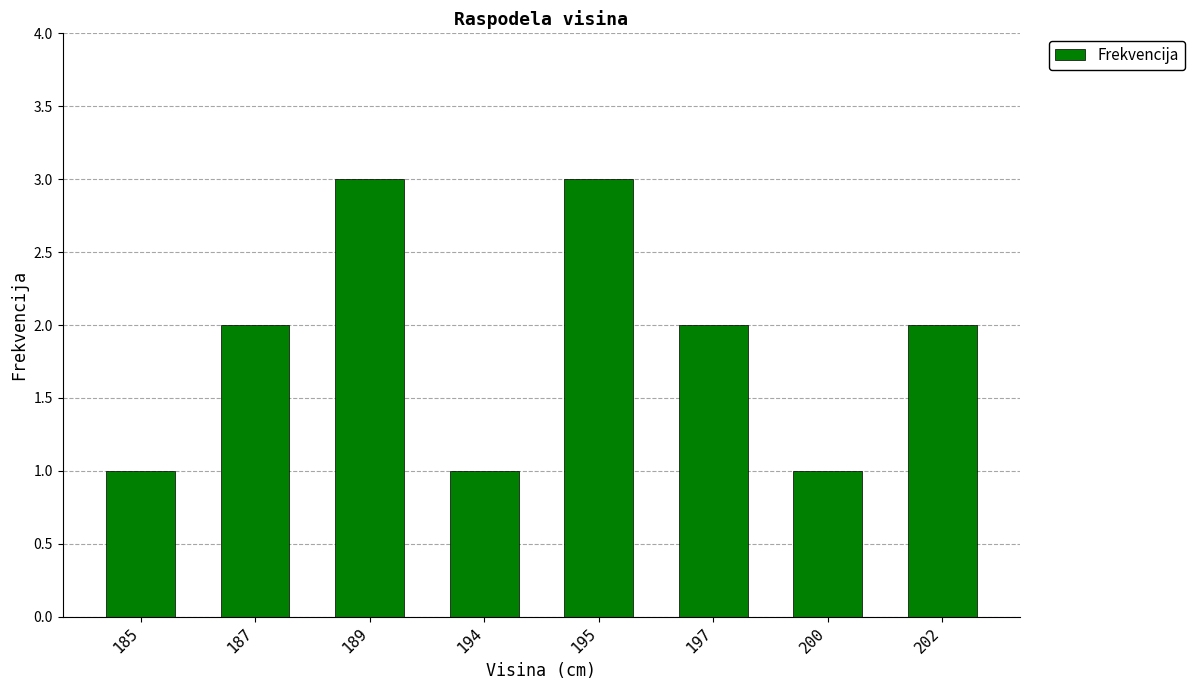

Between 200 and 197, which is larger?

197